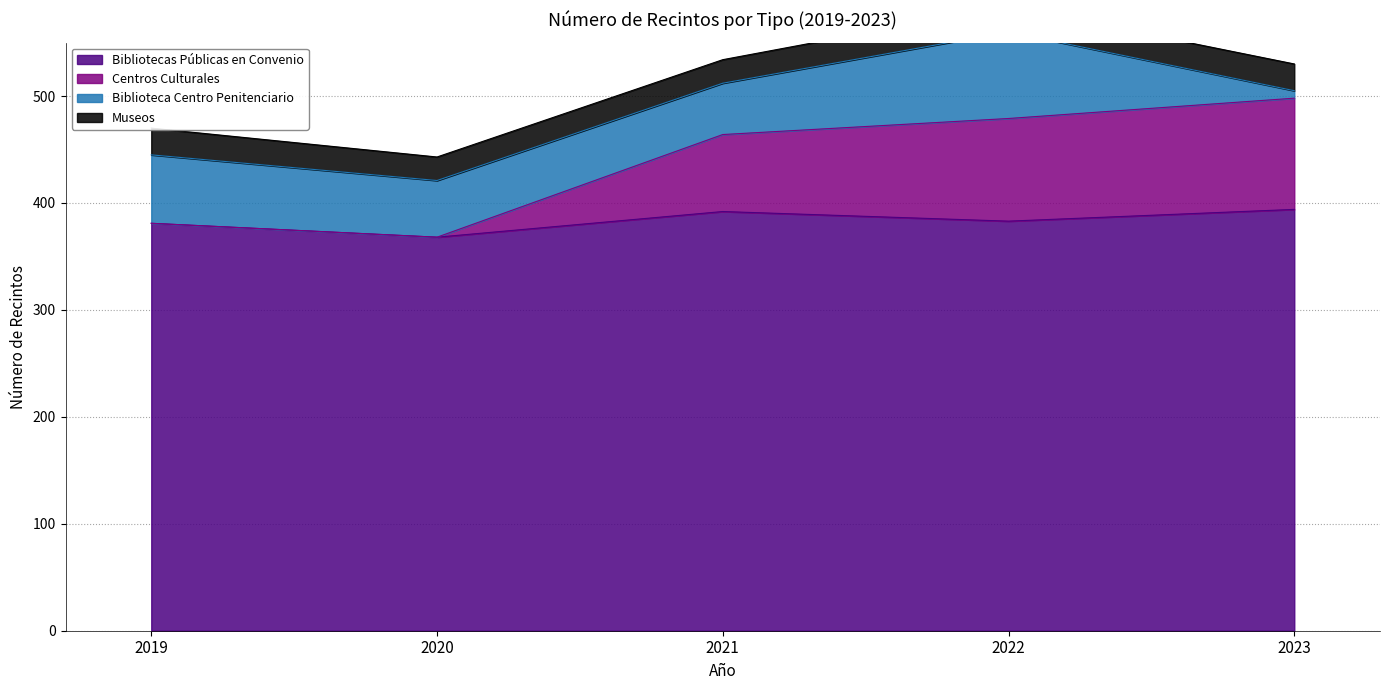

Is it true that Bibliotecas Públicas en Convenio equals 392 at 2021?

True